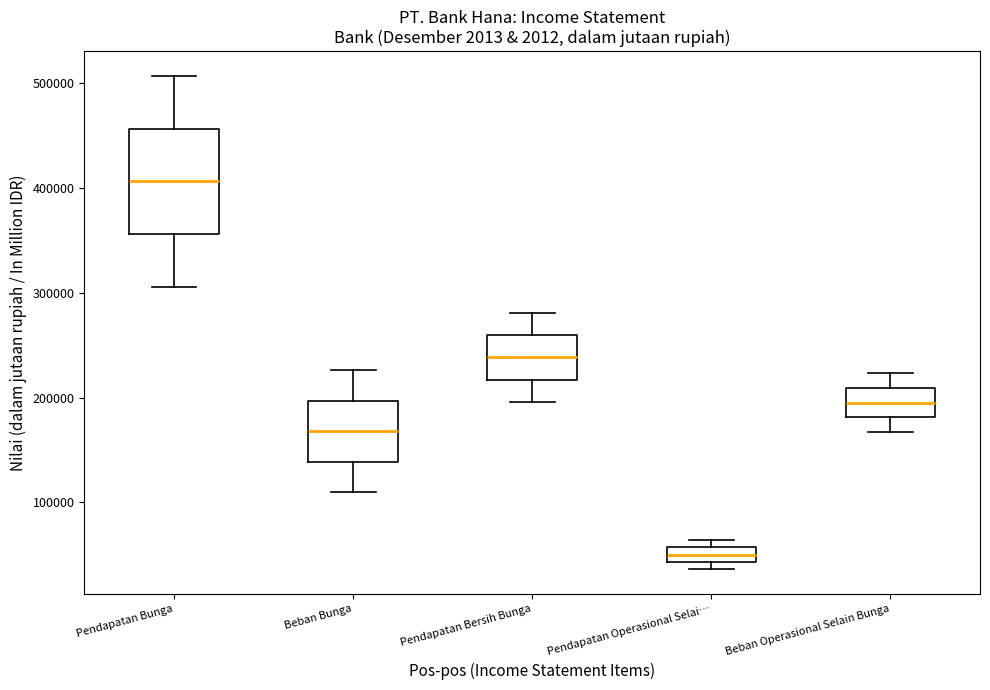

Which box has the lowest median line?

Pendapatan Operasional Selai…